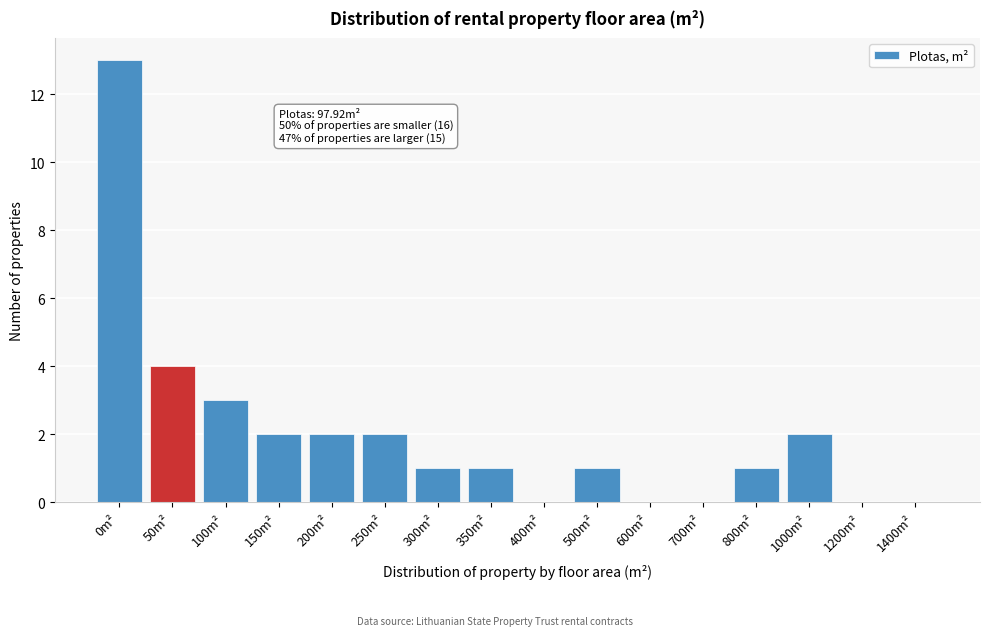

Reading left to right, extract all data points from this chart.

0m²=13	50m²=4	100m²=3	150m²=2	200m²=2	250m²=2	300m²=1	350m²=1	400m²=0	500m²=1	600m²=0	700m²=0	800m²=1	1000m²=2	1200m²=0	1400m²=0